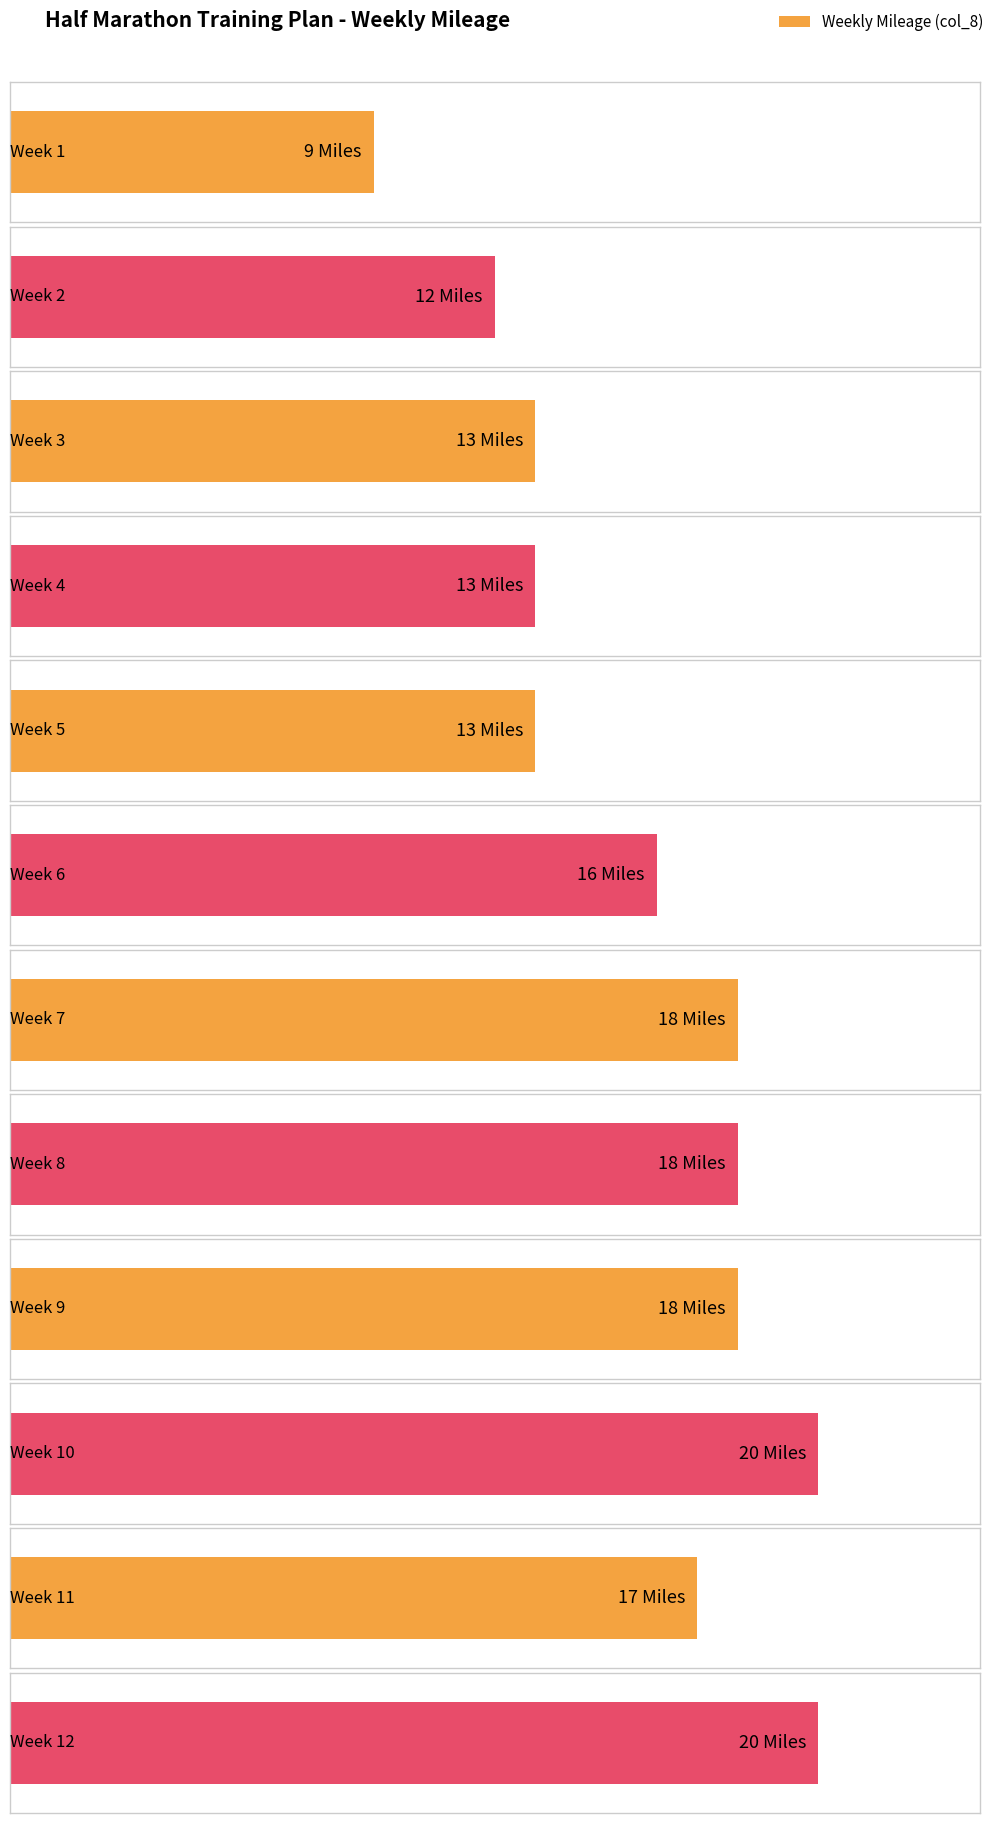

Does the chart contain stacked bars?

No